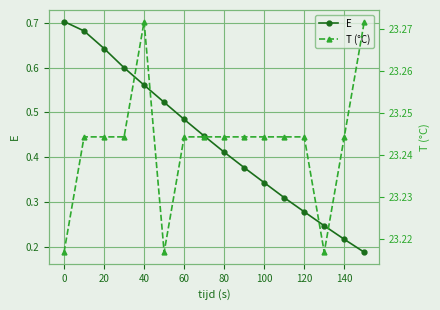

What is the greatest value displayed?

23.3